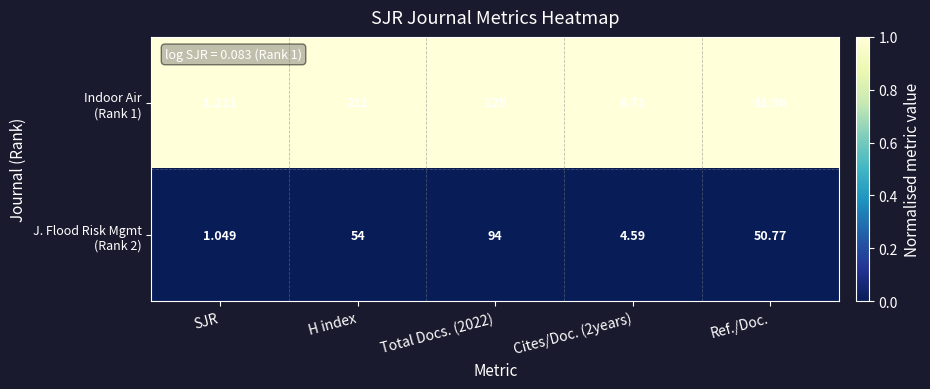

Which category has the highest value across all series?

H index